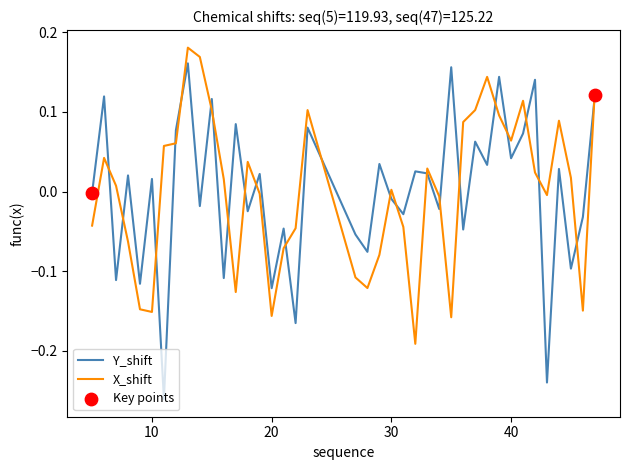

Which series has the widest spread of values?

Y_shift